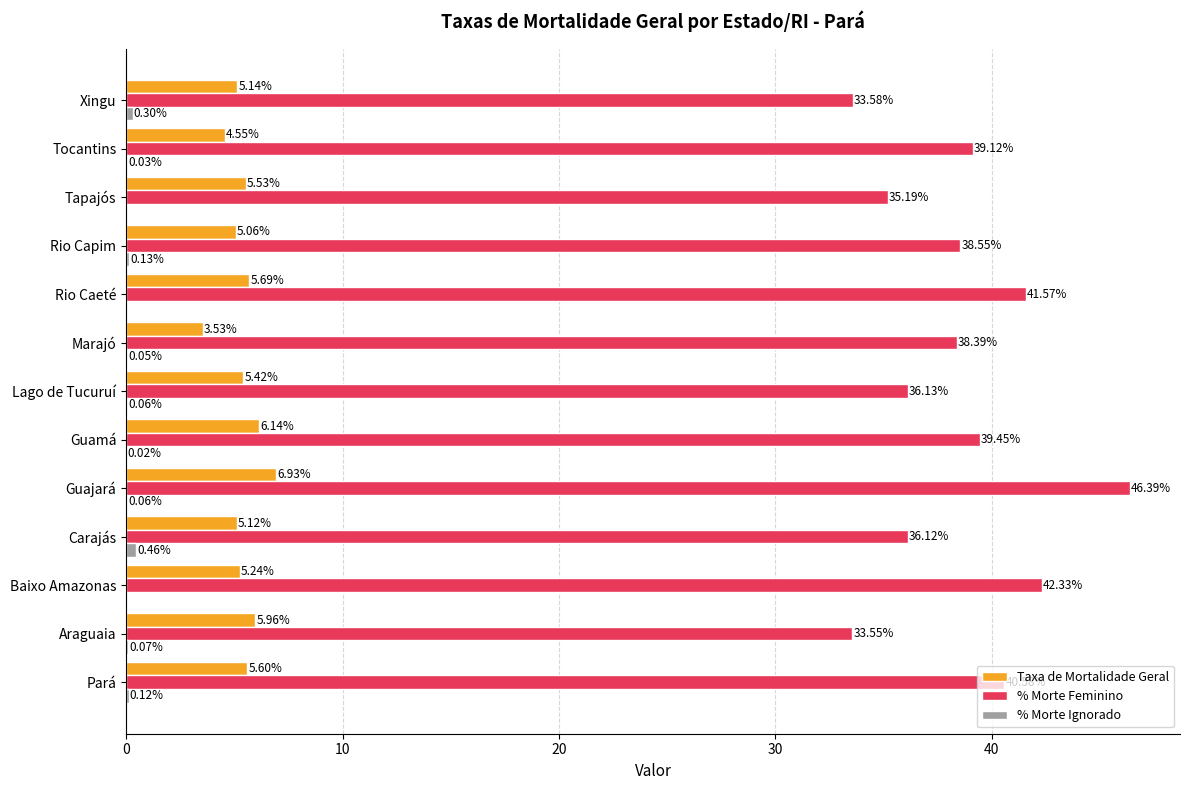

Which series changed the most between Guajará and Rio Caeté?

% Morte Feminino